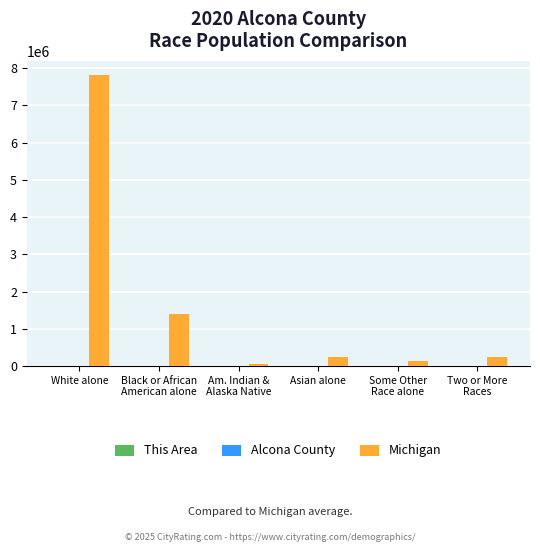

Which series has the widest spread of values?

Michigan